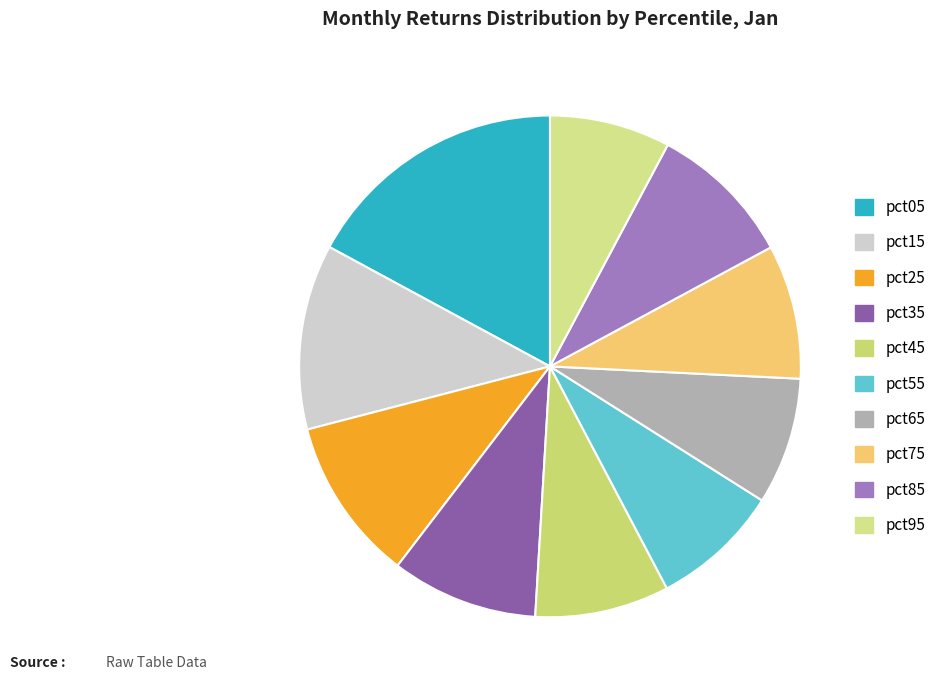

Does any single category account for the majority?

No